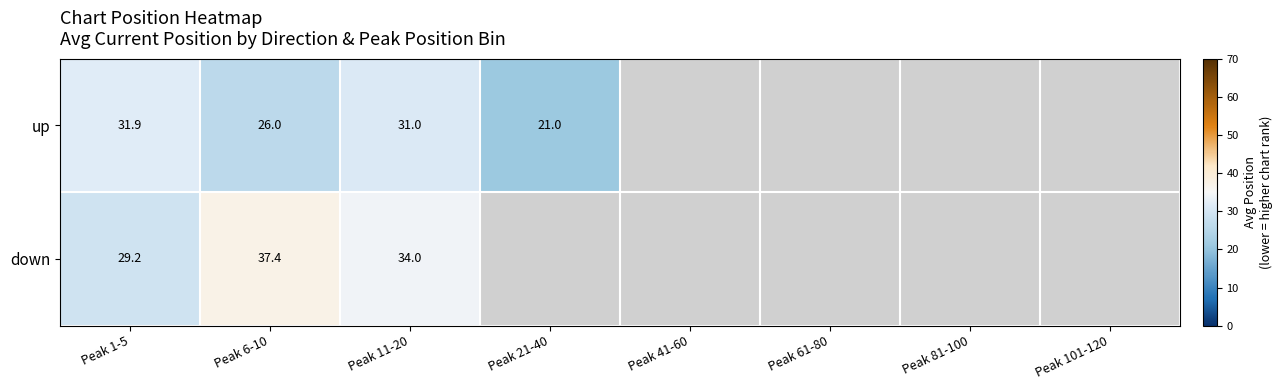

Is the value of down at Peak 1-5 greater than the value of up at Peak 1-5?

No